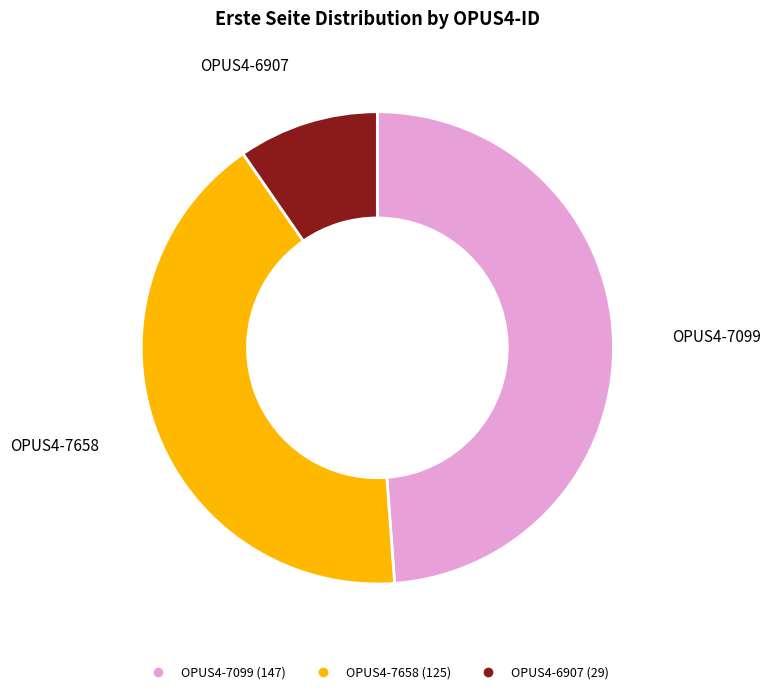

Rank the categories by value from highest to lowest.

OPUS4-7099, OPUS4-7658, OPUS4-6907